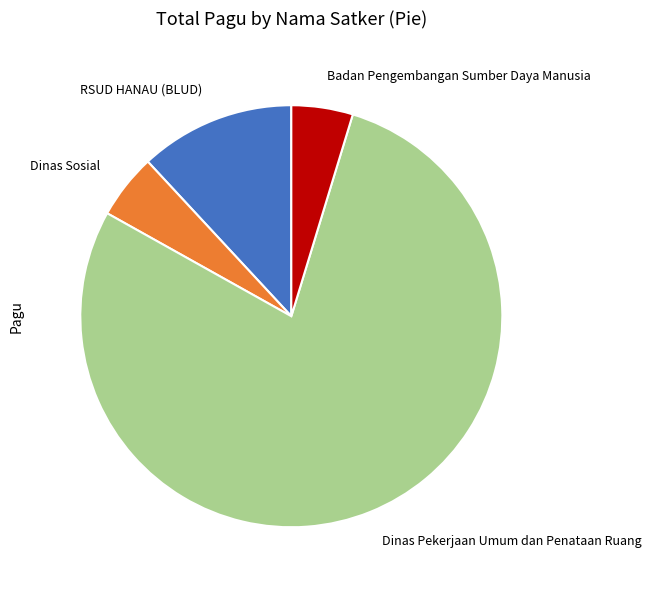

How many slices are in this pie chart?

4